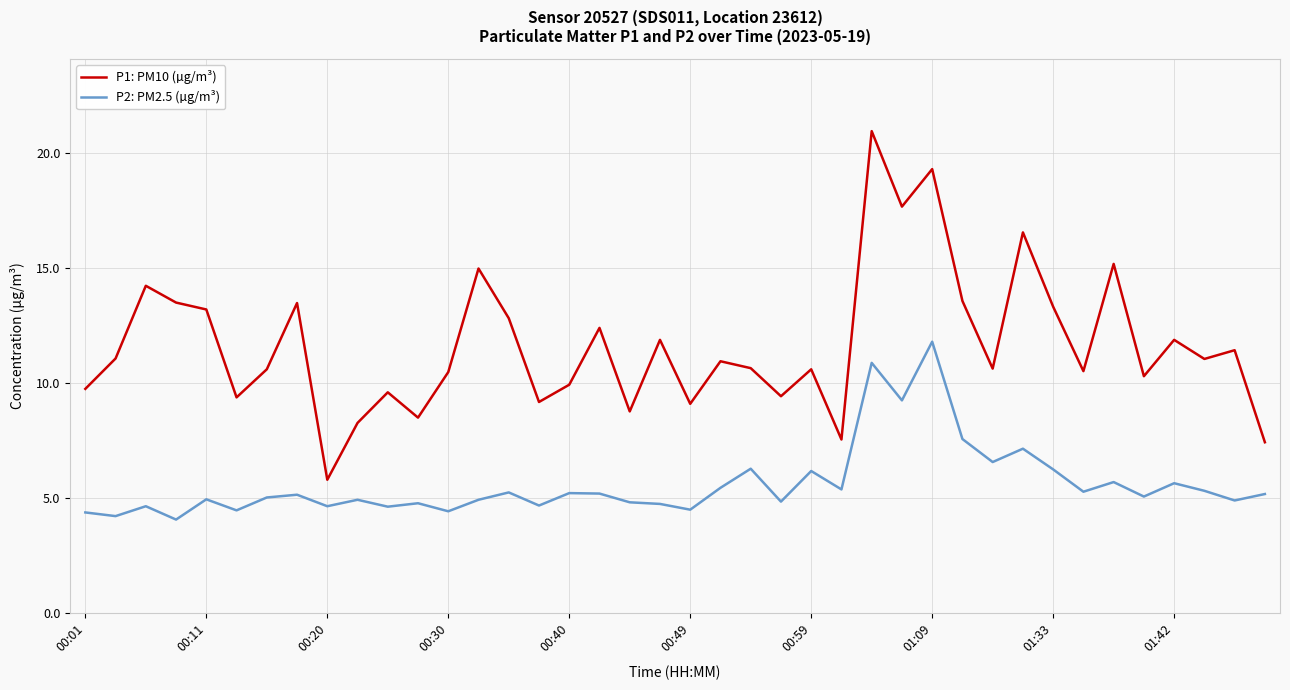

What are all the series names shown in the legend?

P1: PM10 (µg/m³), P2: PM2.5 (µg/m³)